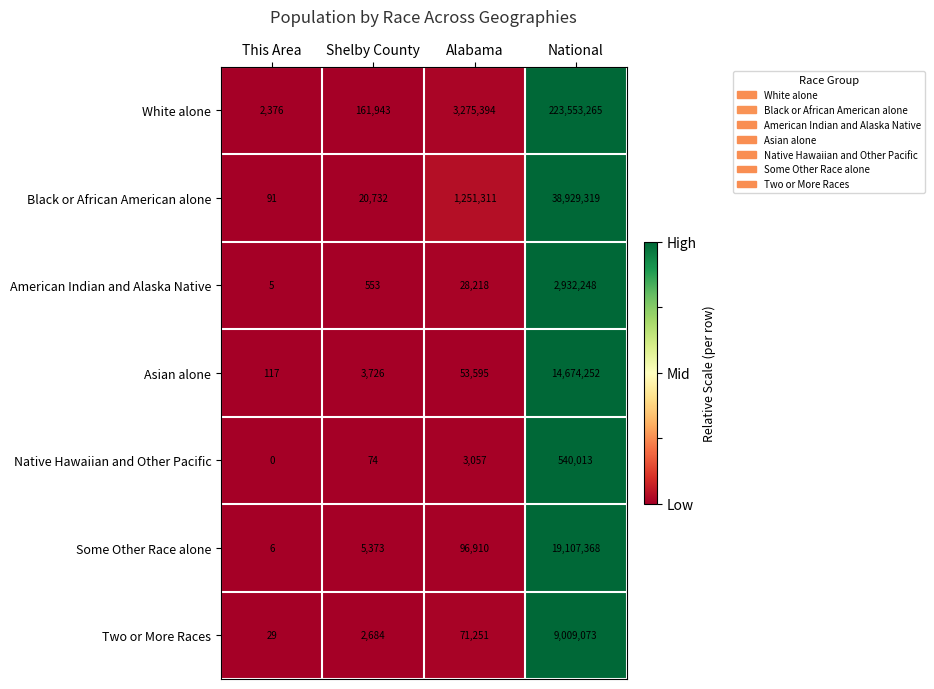

How many data points does each series have?

4